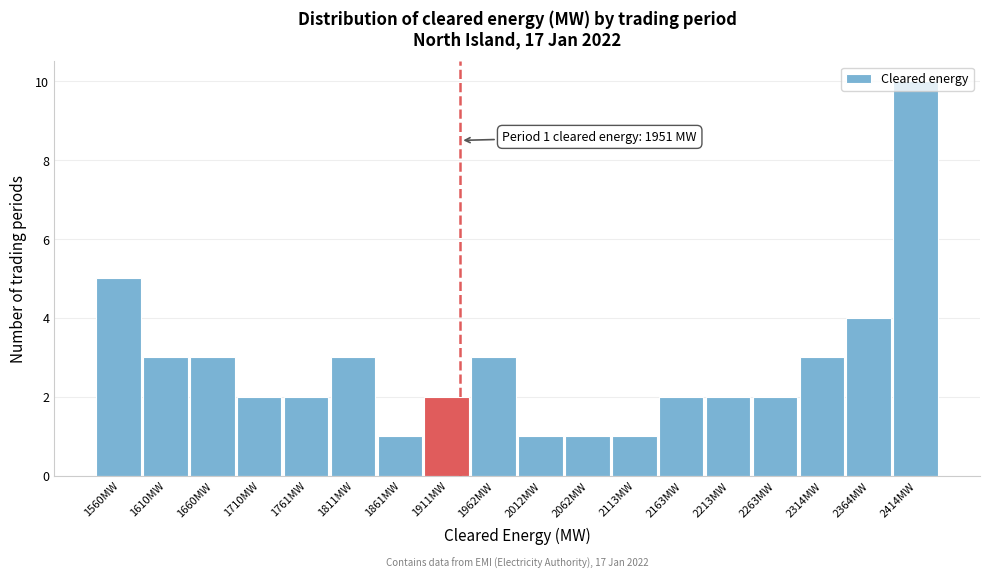

What position from the right is 1560MW?

18